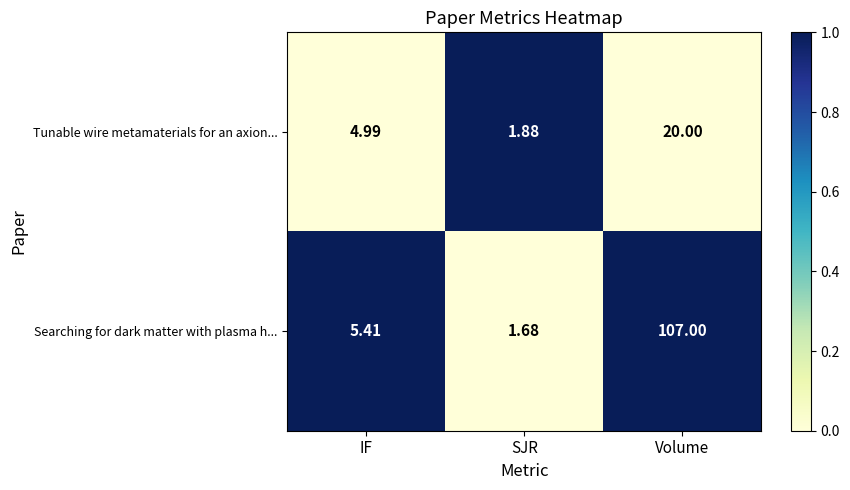

How many series are shown in this chart?

2